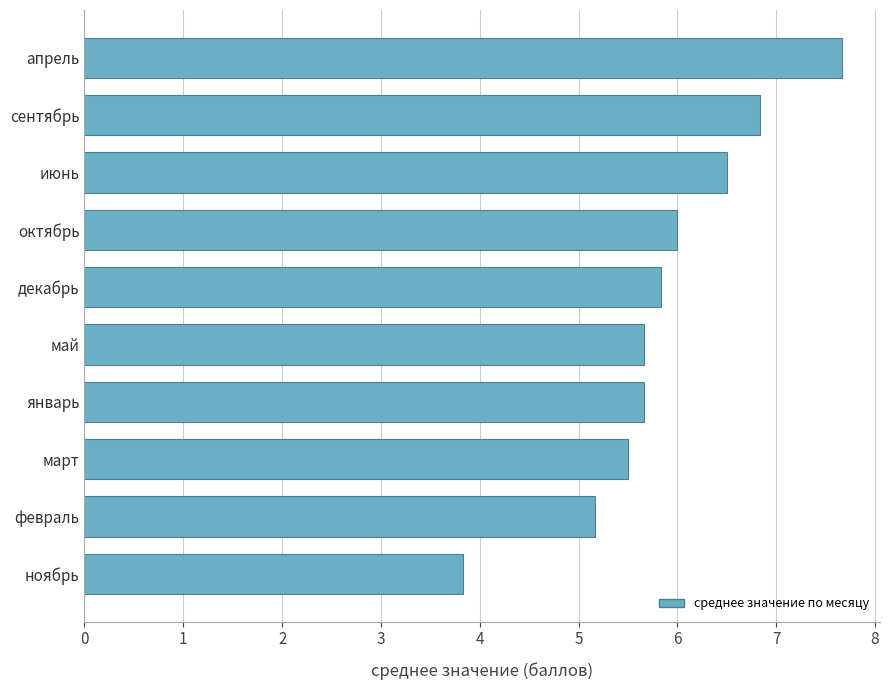

Approximately how many times larger is the value at февраль compared to январь?

0.9